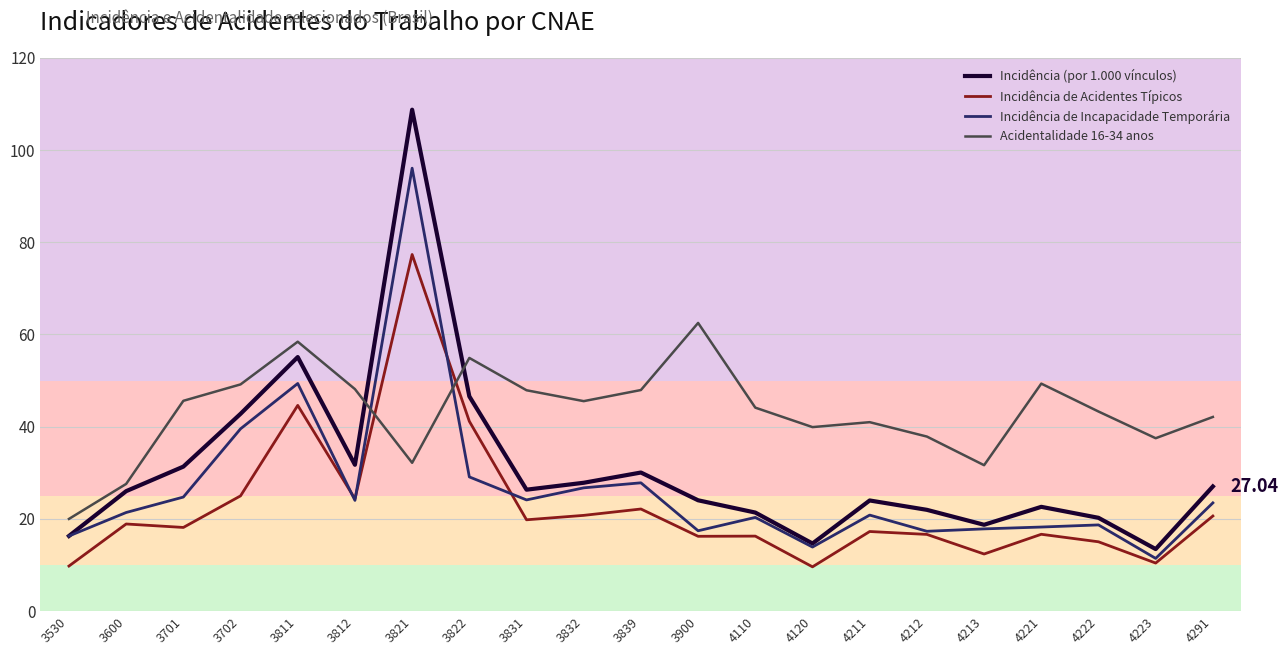

Is it true that Incidência (por 1.000 vínculos) equals 33.0 at 4110?

False